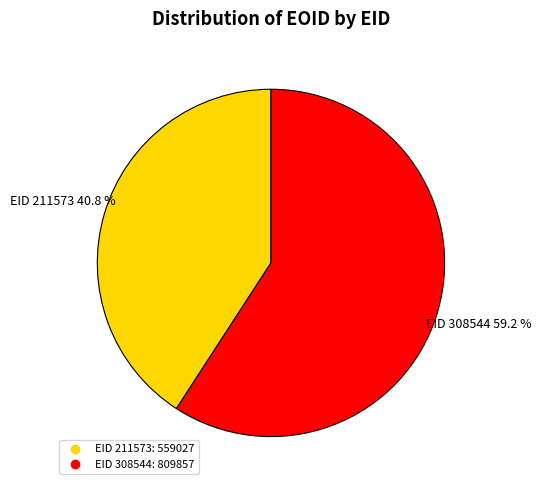

Rank the categories by value from lowest to highest.

EID 211573, EID 308544